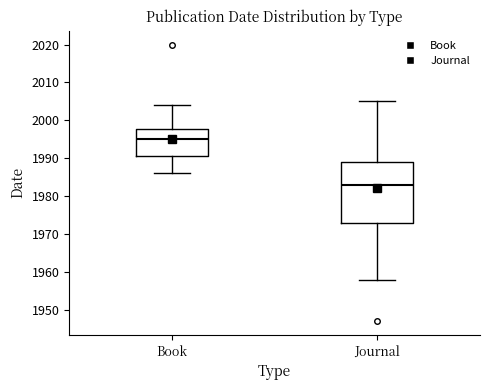

Which box has the highest median line?

Book